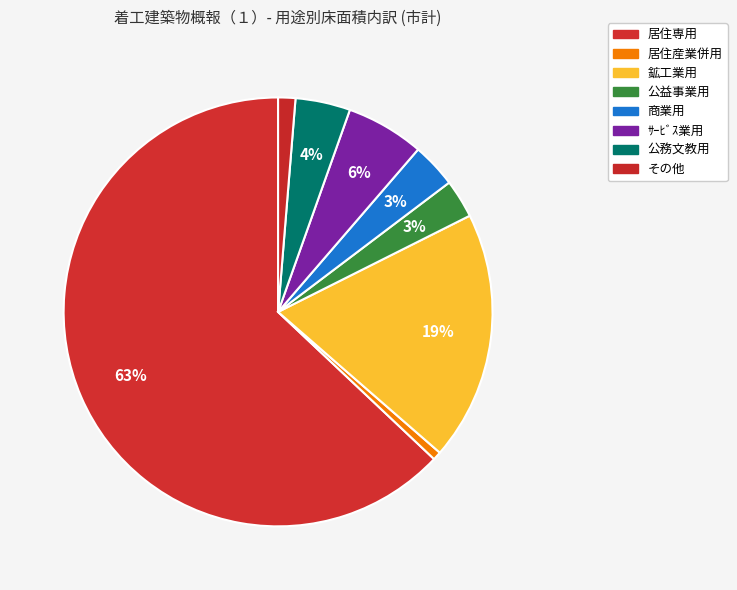

What percentage is NOT represented by その他?

98.7%